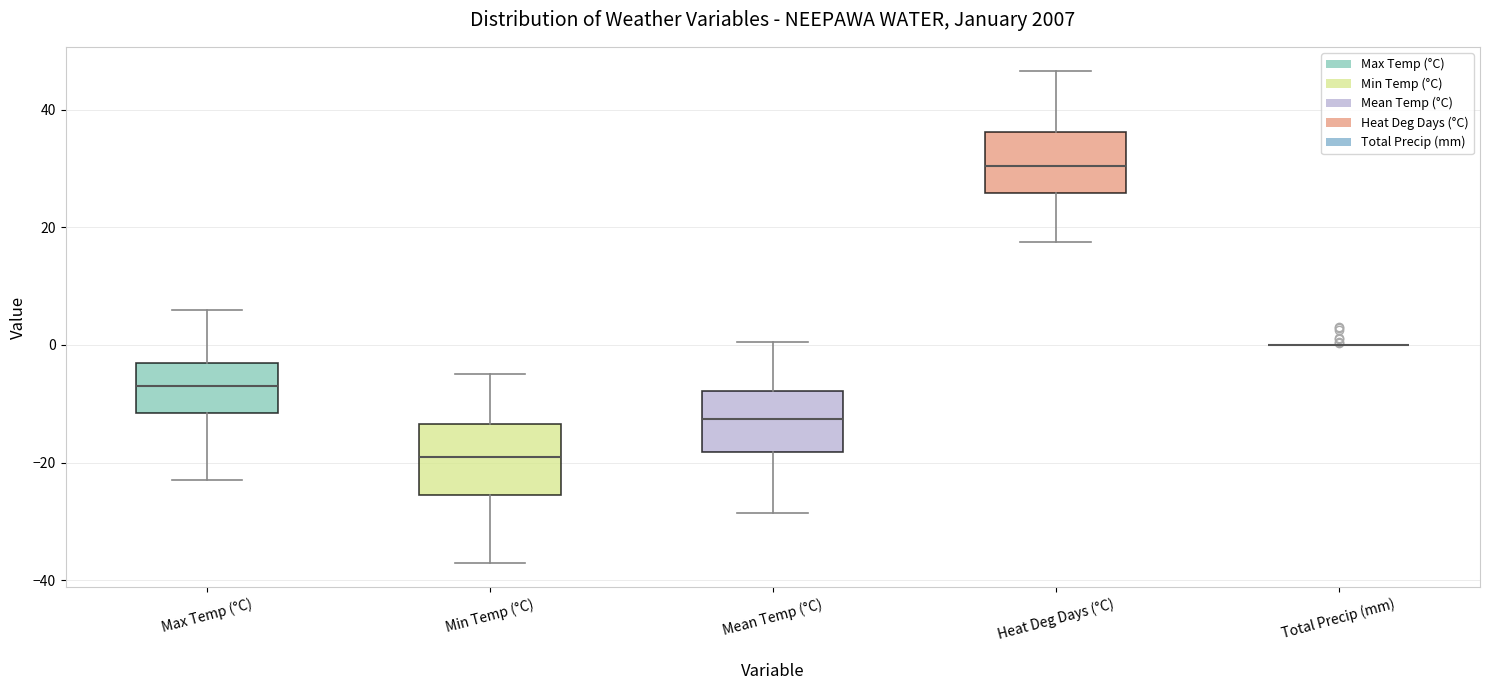

Reading left to right, transcribe this box plot: for each box, give where its median line is, the range the box spans, and where its two whiskers end, as read against the y-axis. The values are not printed on the chart, so give them approximately, as read against the axis.

Max Temp (°C): median -6, box -12 to -2, whiskers -22 to 6
Min Temp (°C): median -18, box -26 to -14, whiskers -36 to -4
Mean Temp (°C): median -12, box -18 to -8, whiskers -28 to 0
Heat Deg Days (°C): median 30, box 26 to 36, whiskers 18 to 46
Total Precip (mm): box collapsed to a line at 0, whiskers 0 to 0